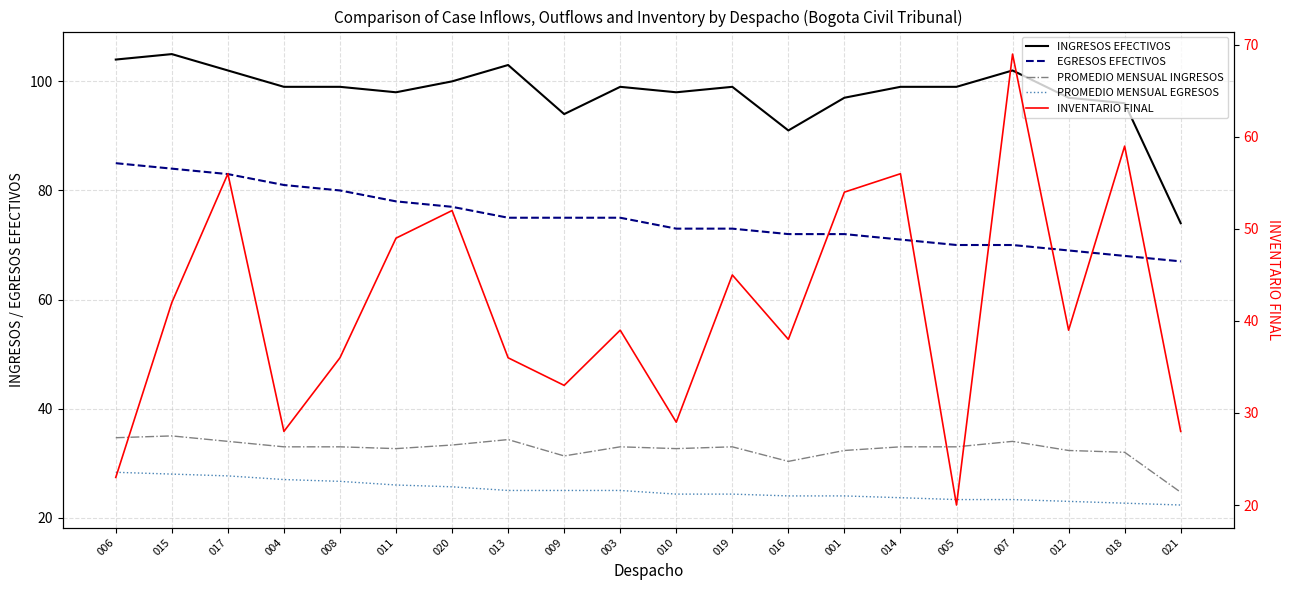

Reading left to right, extract all data points from this chart.

INGRESOS EFECTIVOS: 006=104.0	015=105.0	017=102.0	004=99.0	008=99.0	011=98.0	020=100.0	013=103.0	009=94.0	003=99.0	010=98.0	019=99.0	016=91.0	001=97.0	014=99.0	005=99.0	007=102.0	012=97.0	018=96.0	021=74.0
EGRESOS EFECTIVOS: 006=85.0	015=84.0	017=83.0	004=81.0	008=80.0	011=78.0	020=77.0	013=75.0	009=75.0	003=75.0	010=73.0	019=73.0	016=72.0	001=72.0	014=71.0	005=70.0	007=70.0	012=69.0	018=68.0	021=67.0
PROMEDIO MENSUAL INGRESOS: 006=34.7	015=35.0	017=34.0	004=33.0	008=33.0	011=32.7	020=33.3	013=34.3	009=31.3	003=33.0	010=32.7	019=33.0	016=30.3	001=32.3	014=33.0	005=33.0	007=34.0	012=32.3	018=32.0	021=24.7
PROMEDIO MENSUAL EGRESOS: 006=28.3	015=28.0	017=27.7	004=27.0	008=26.7	011=26.0	020=25.7	013=25.0	009=25.0	003=25.0	010=24.3	019=24.3	016=24.0	001=24.0	014=23.7	005=23.3	007=23.3	012=23.0	018=22.7	021=22.3
INVENTARIO FINAL: 006=23.0	015=42.0	017=56.0	004=28.0	008=36.0	011=49.0	020=52.0	013=36.0	009=33.0	003=39.0	010=29.0	019=45.0	016=38.0	001=54.0	014=56.0	005=20.0	007=69.0	012=39.0	018=59.0	021=28.0